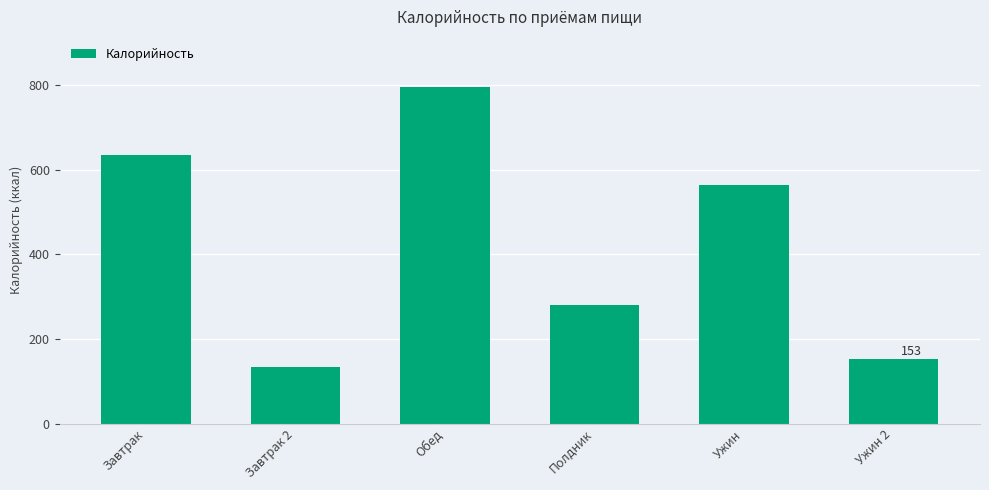

Reading left to right, transcribe all the data shown in this chart.

Завтрак=633.8	Завтрак 2=134.4	Обед=794.6	Полдник=279.4	Ужин=564.3	Ужин 2=153.0